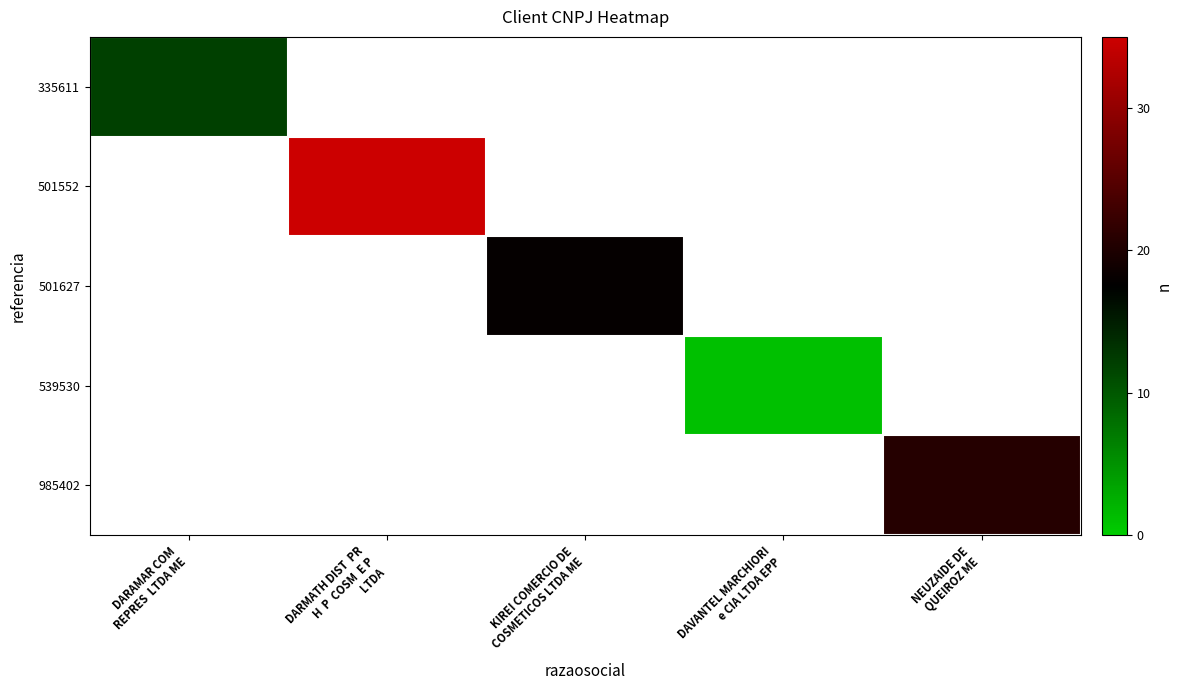

Which series has the widest spread of values?

335611